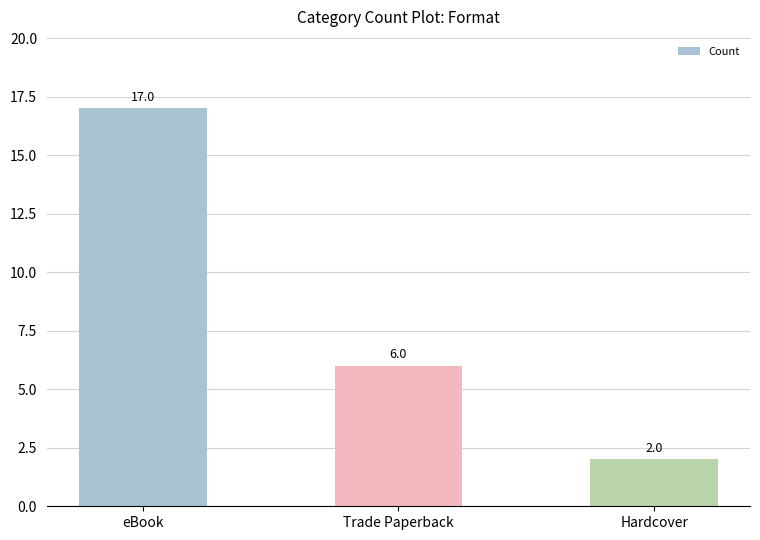

Are the bars horizontal?

No